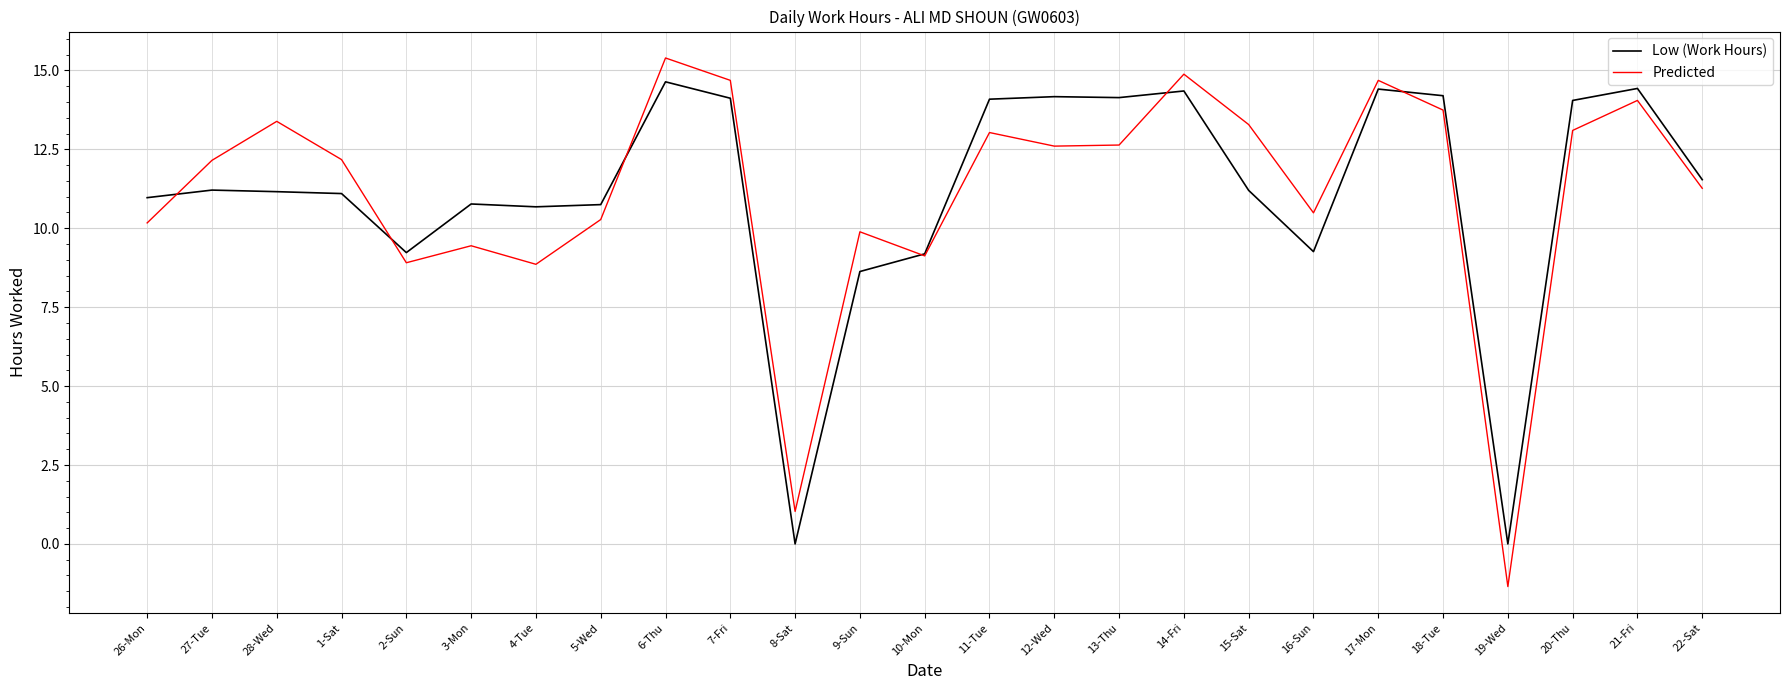

True or false: Low (Work Hours) and Predicted intersect in this chart.

True